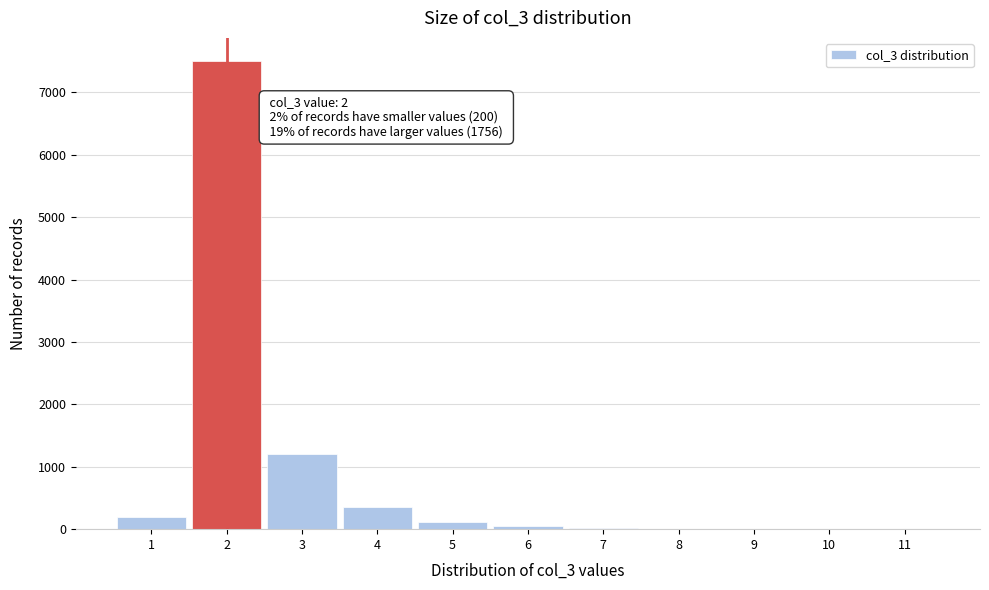

Which range on the x-axis has the tallest bar?

1.5 to 2.5